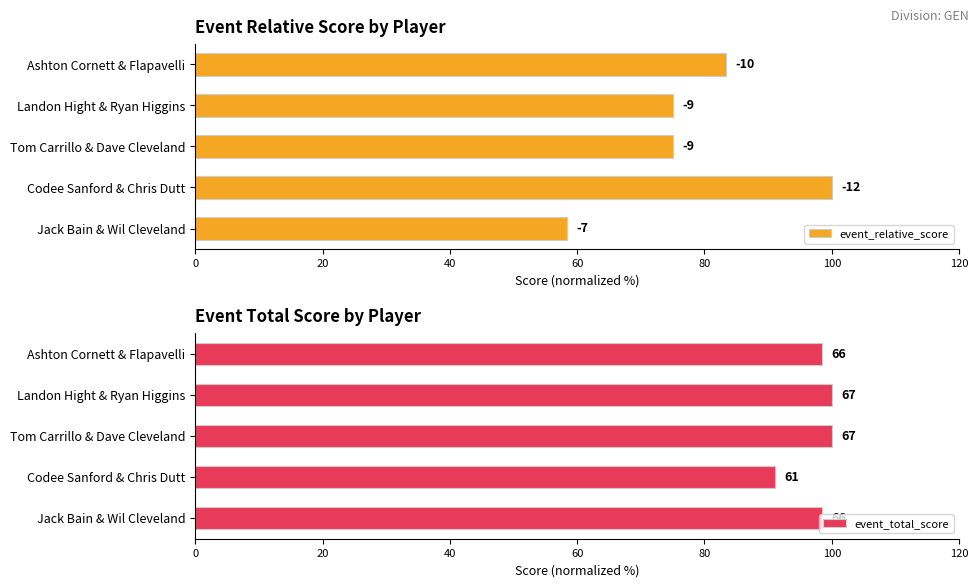

Reading left to right, extract all data points from this chart.

event_relative_score: 83.3	75.0	75.0	100.0	58.3
event_total_score: 98.5	100.0	100.0	91.0	98.5